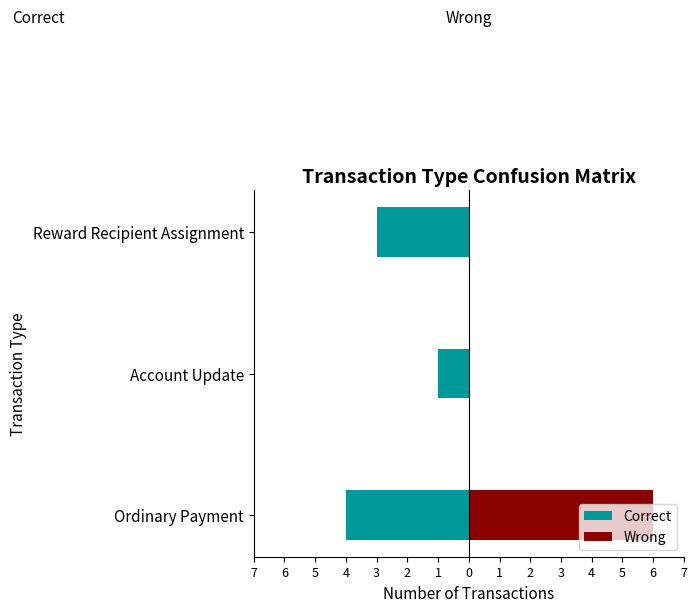

Reading left to right, transcribe all the data shown in this chart.

Correct: -4	-1	-3
Wrong: 6	0	0